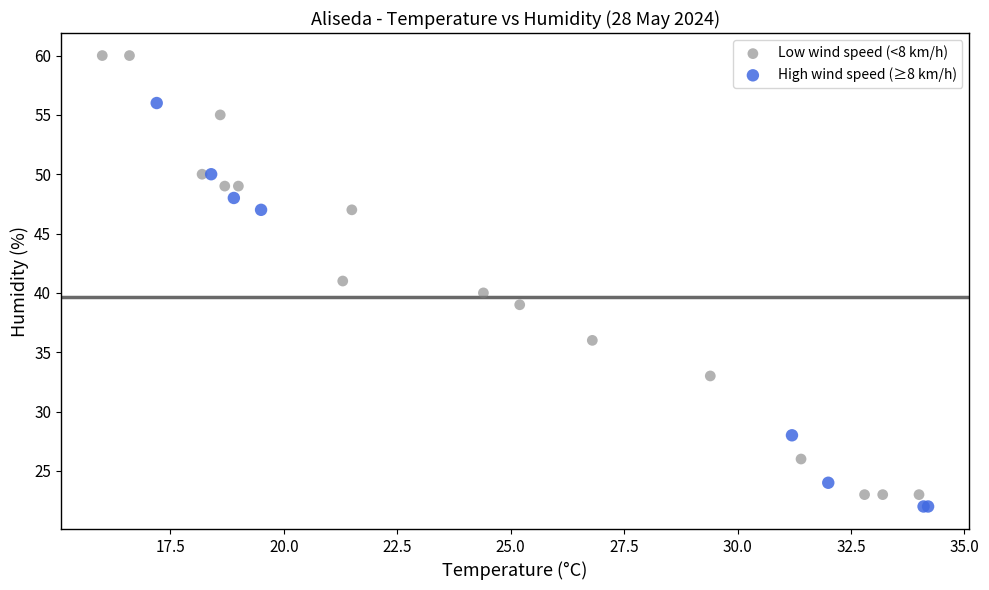

Which series has the widest spread of Y values?

Low wind speed (<8 km/h)